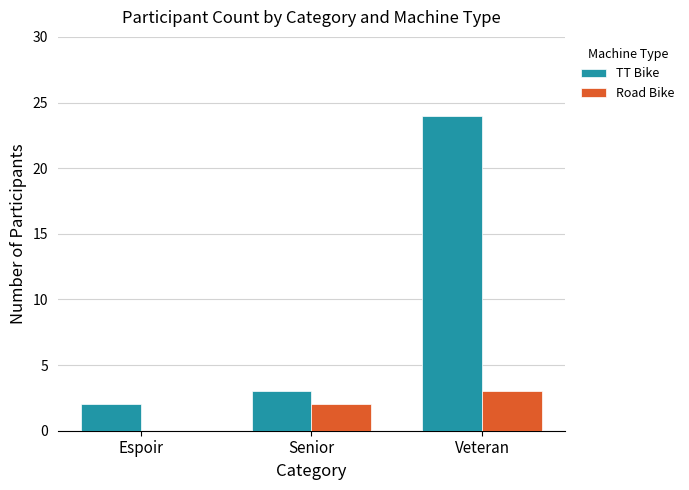

What is the sum of the Road Bike values at Senior and Espoir?

2